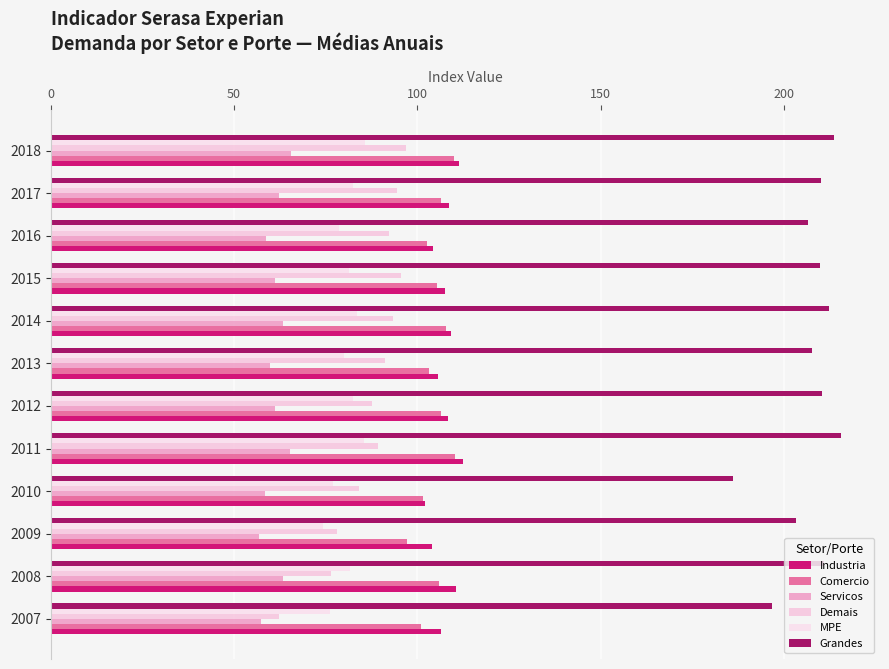

Reading left to right, extract all data points from this chart.

Industria: 106.4	110.7	103.9	102.1	112.5	108.3	105.7	109.2	107.5	104.3	108.8	111.2
Comercio: 101.1	106.0	97.2	101.5	110.2	106.5	103.2	107.9	105.3	102.7	106.4	109.9
Servicos: 57.4	63.5	56.9	58.5	65.3	61.2	59.9	63.5	61.2	58.8	62.3	65.7
Demais: 62.3	76.4	78.0	84.2	89.3	87.7	91.2	93.5	95.7	92.3	94.6	96.8
MPE: 76.3	81.7	74.3	77.1	85.4	82.3	79.9	83.5	81.2	78.6	82.3	85.7
Grandes: 196.8	210.9	203.3	186.0	215.4	210.3	207.7	212.3	209.9	206.5	210.2	213.7